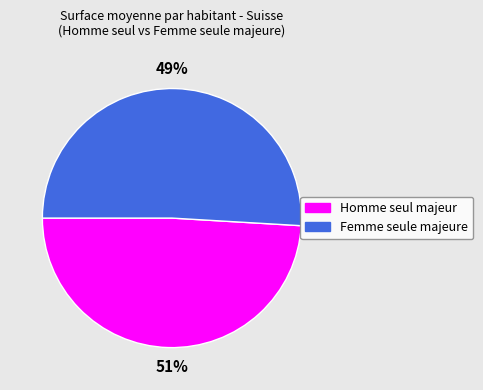

How many segments does this pie chart have?

2